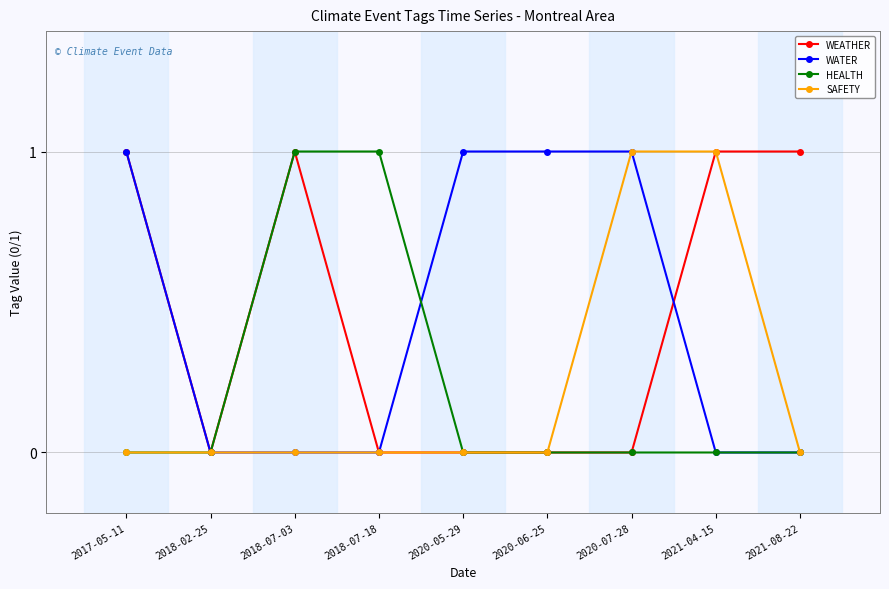

The value of HEALTH at 2018-02-25 is -1. True or false?

False